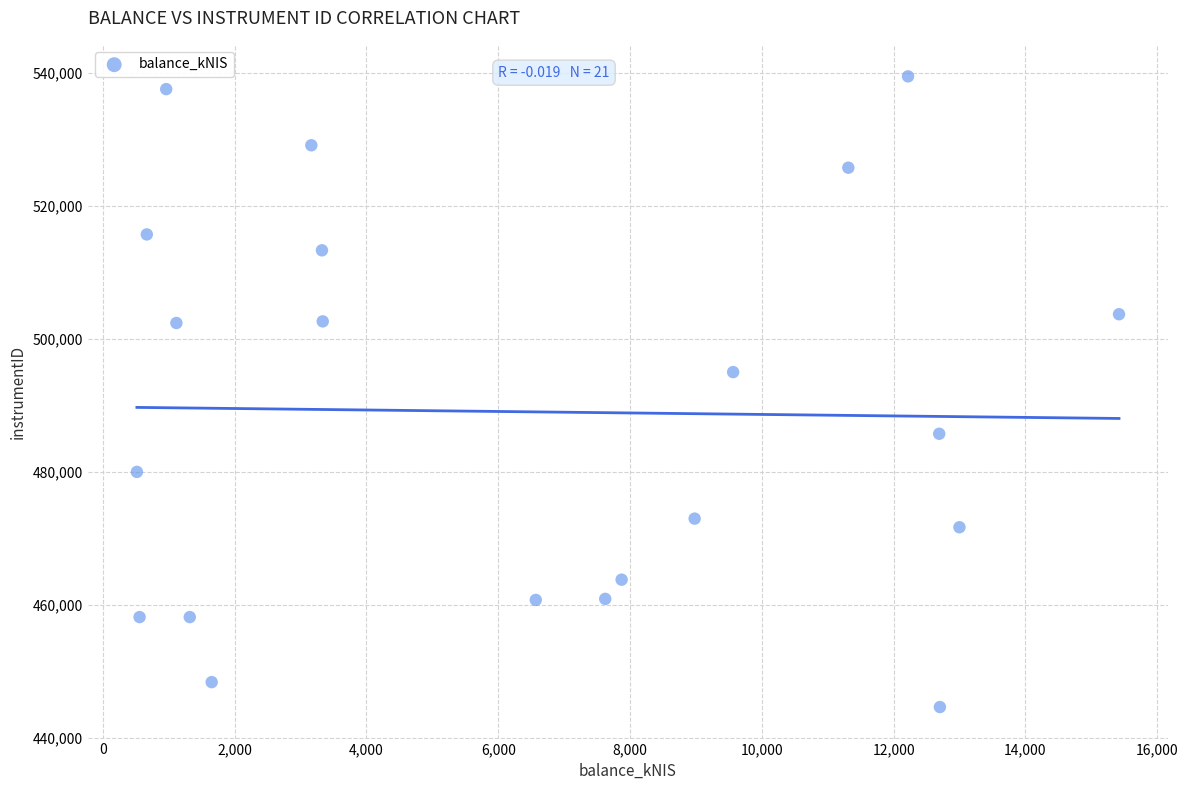

What is the range of X values (max minus min)?

14905.2